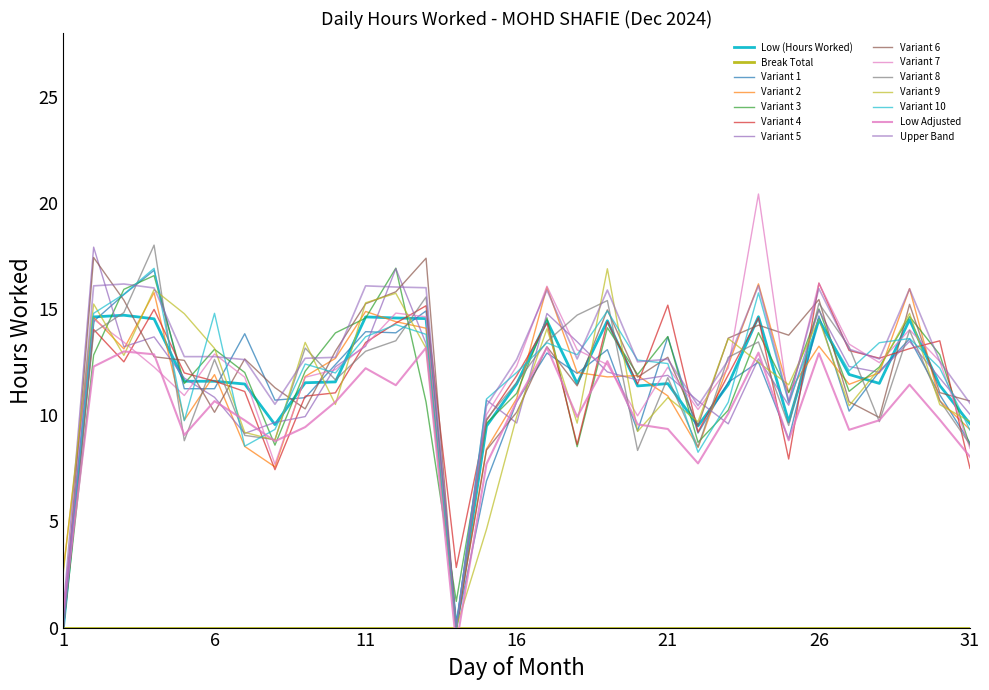

What is the difference between the values at 17 and 7?

3.3